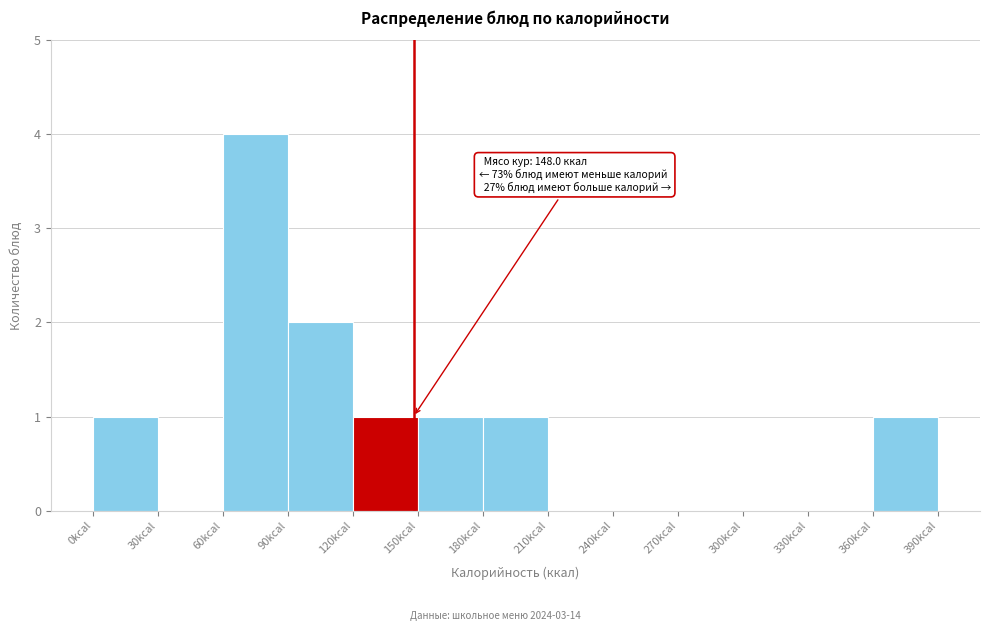

Over which range of the x-axis is the bar tallest?

60 to 90